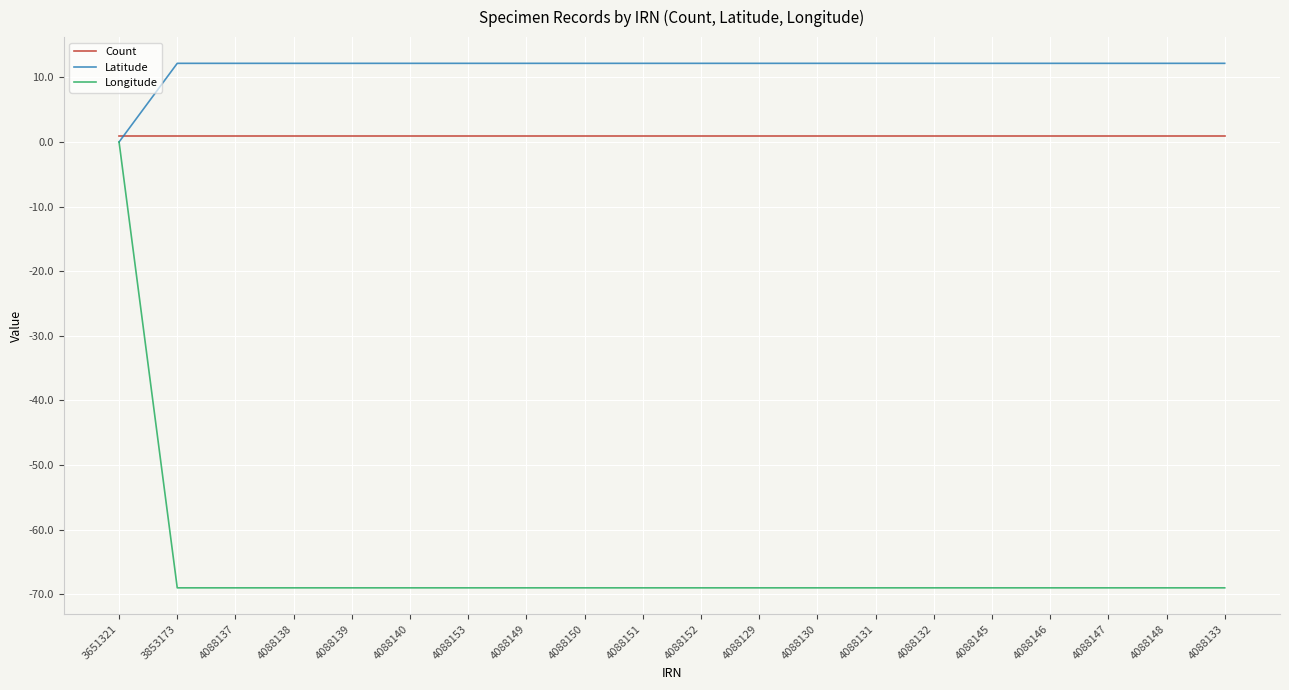

How many series are shown in this chart?

3